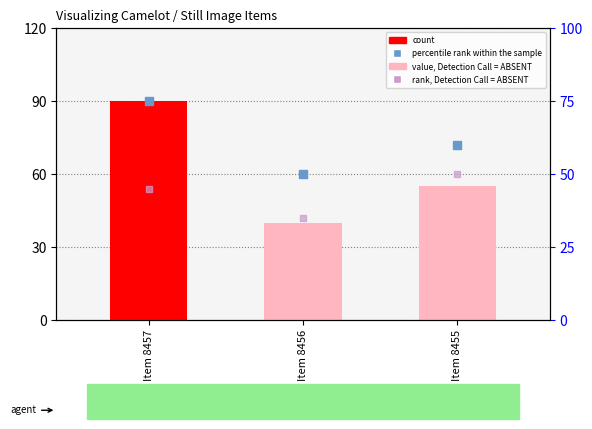

Which series has the largest total across all categories?

percentile rank within the sample